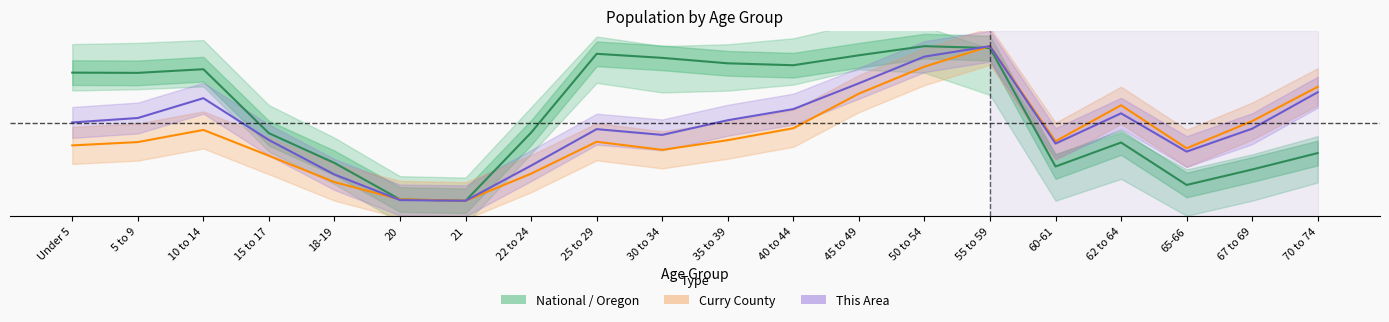

How many interior local valleys does the Oregon series have?

5